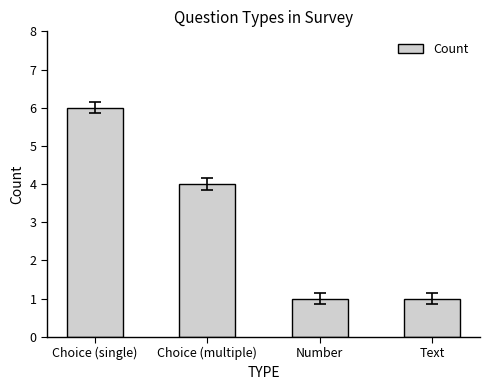

What is the greatest value displayed?

6